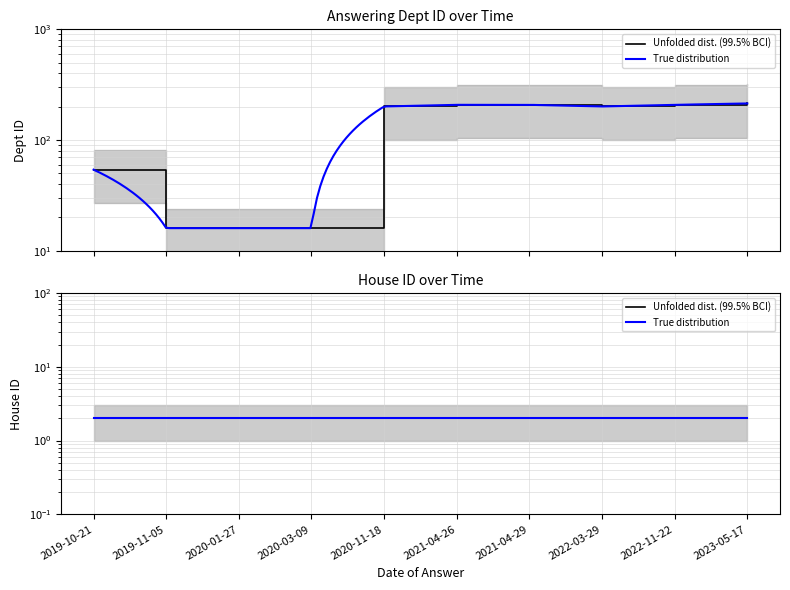

How many interior local valleys (lower than both neighbors) does the data have?

1